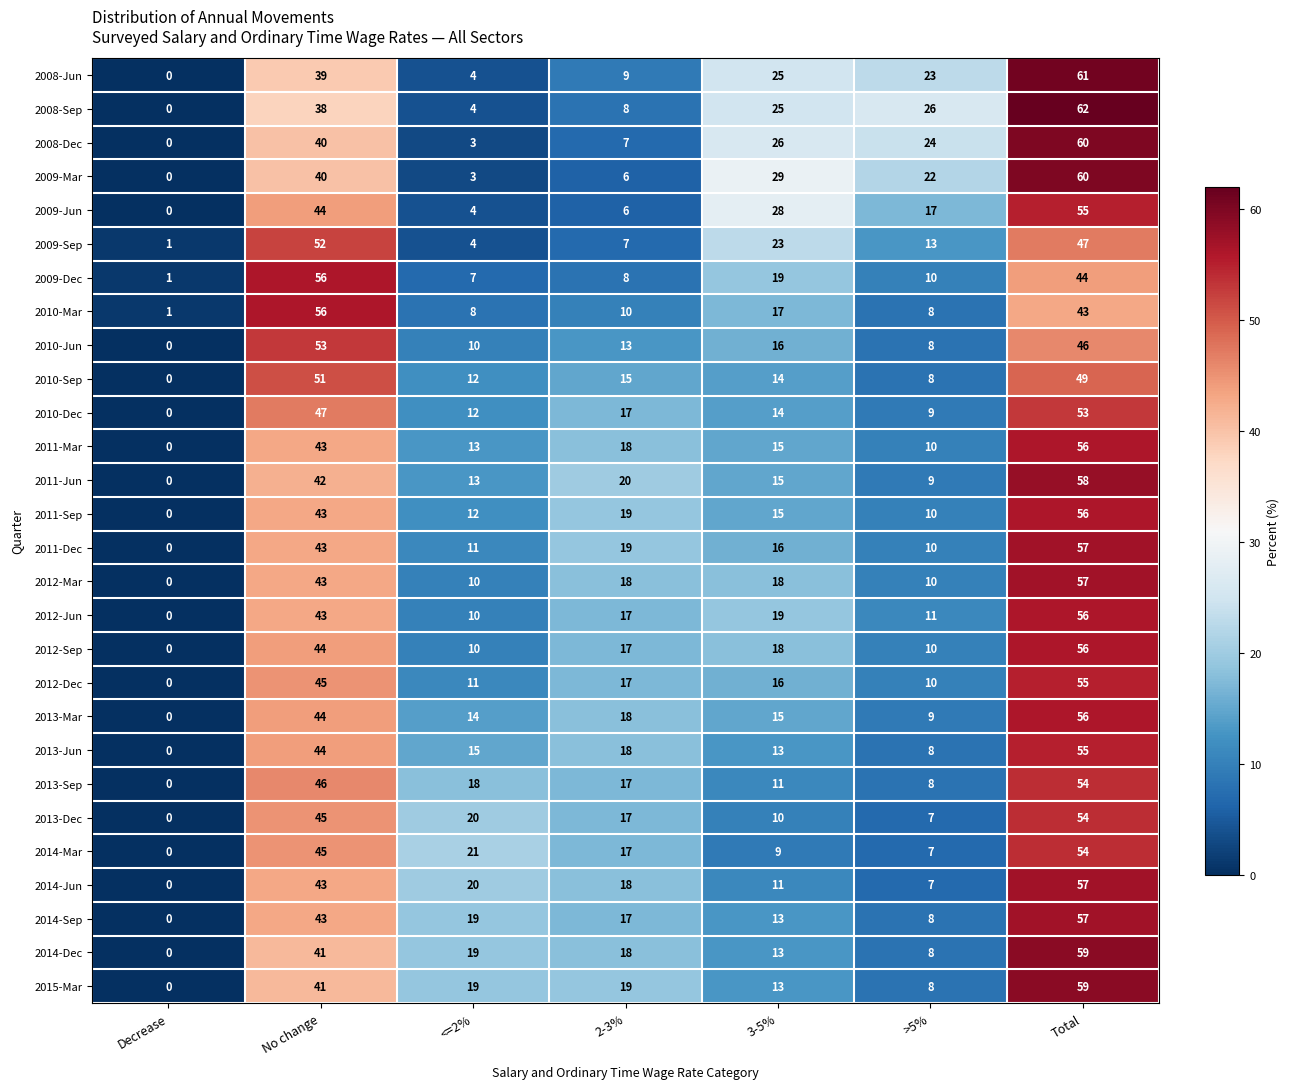

Is it true that 2010-Sep equals 81 at No change?

False